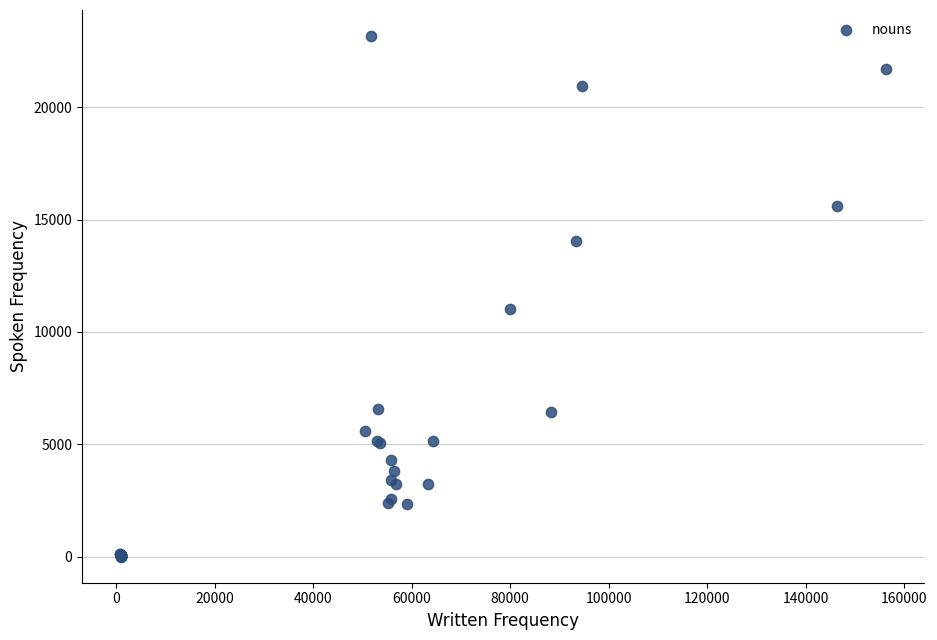

What Y value in the scatter plot is closest to 11585?

11011